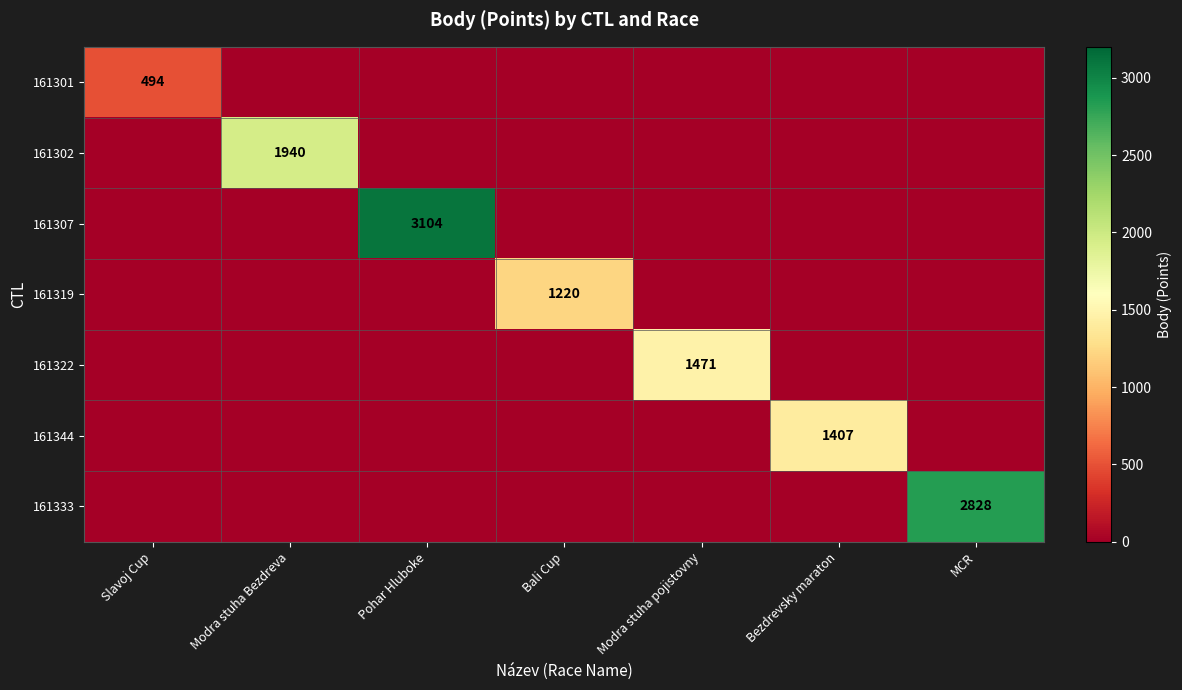

What is the difference between the highest and lowest values at Slavoj Cup?

494